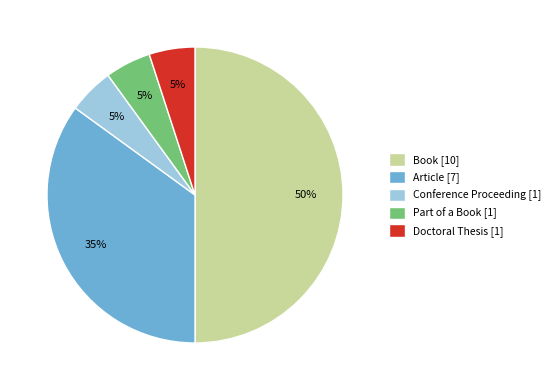

Which category has the biggest portion of the pie?

Book